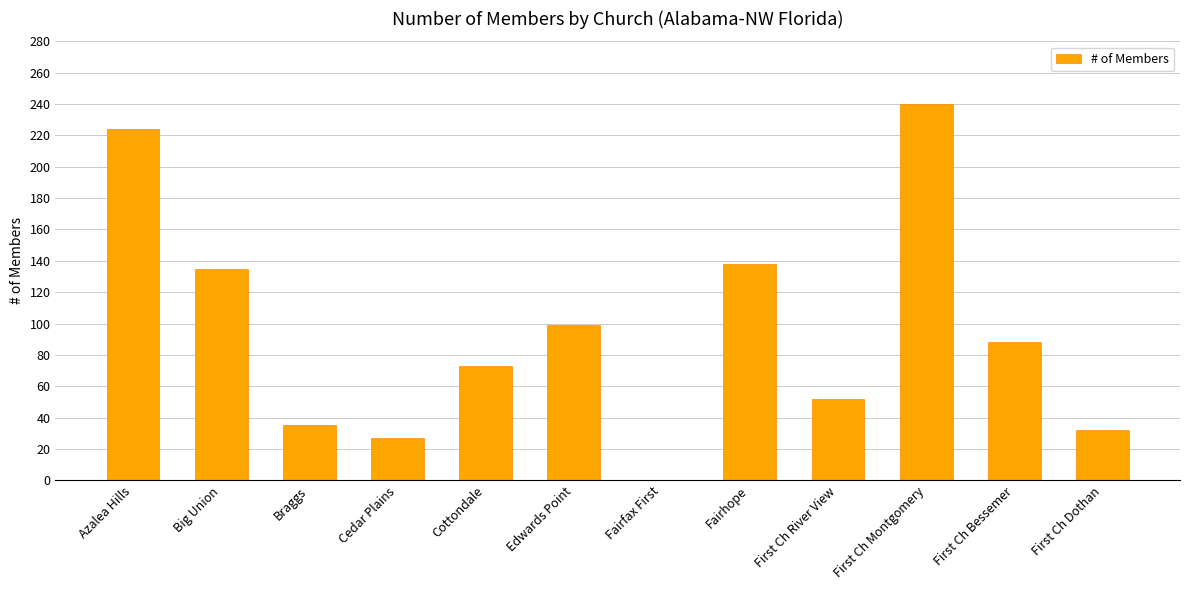

What is the average value?

95